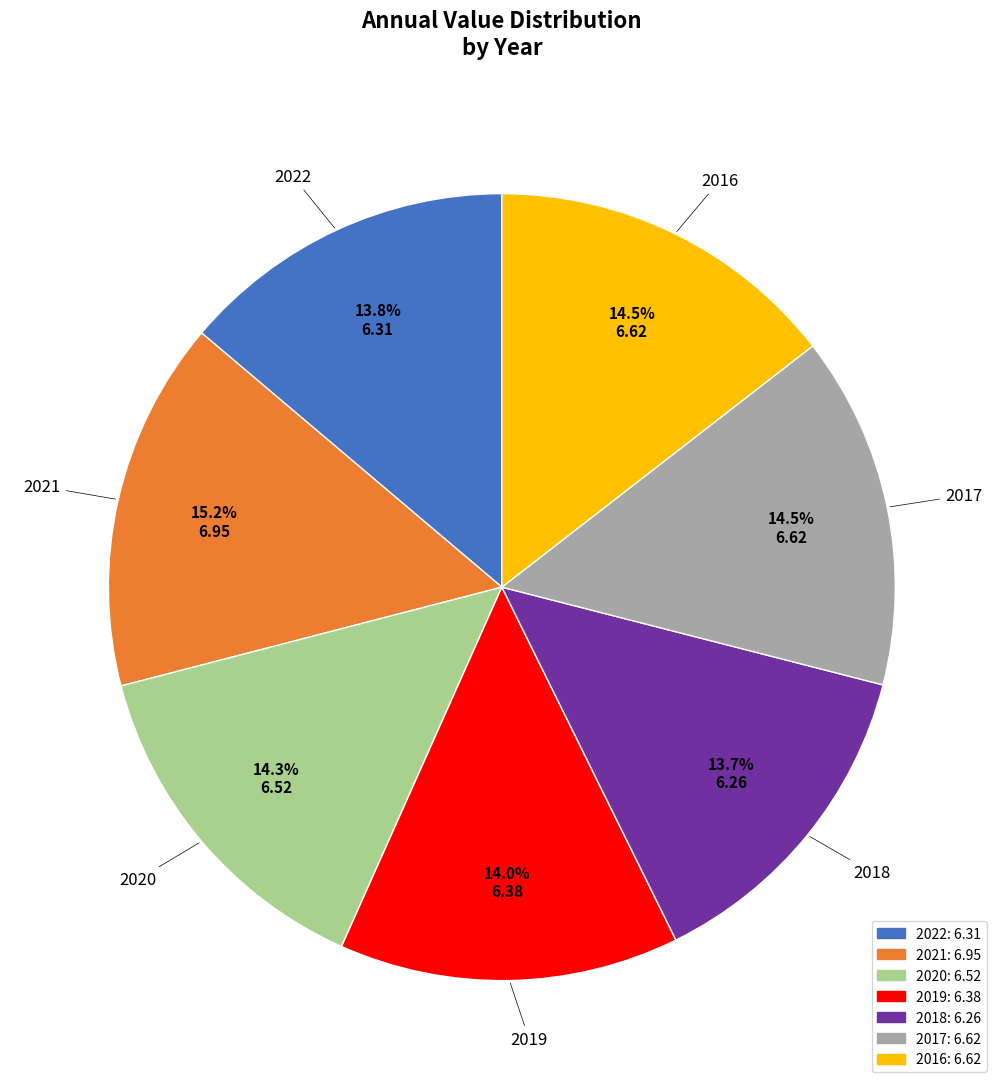

To the nearest percent, what percentage of the pie is 2019?

14%